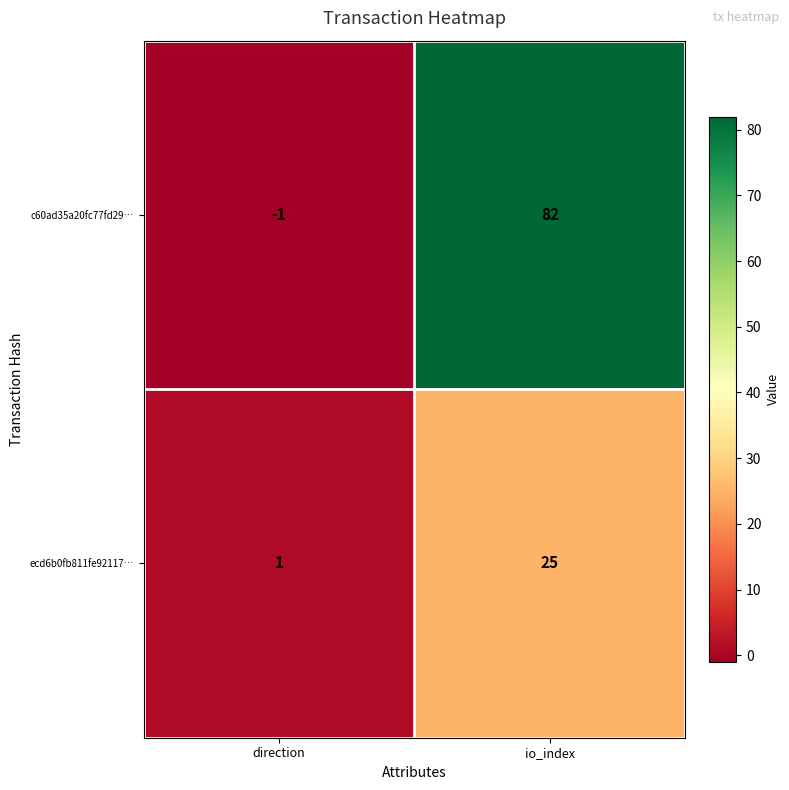

How many distinct data groups are displayed?

2